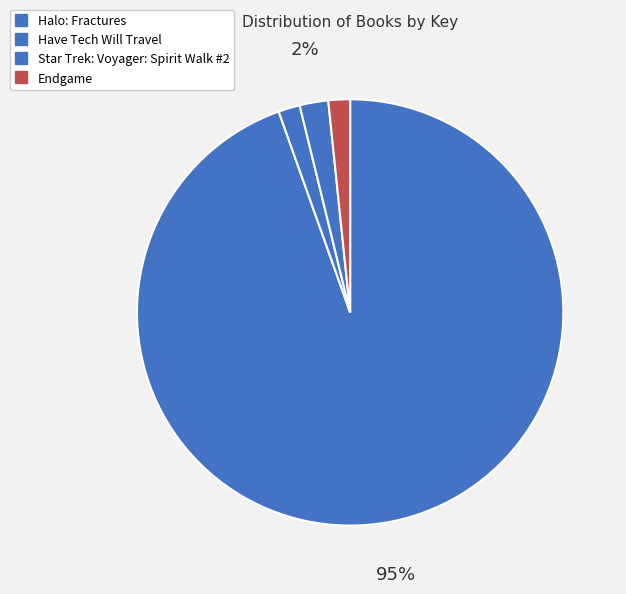

Does any single category account for the majority?

Yes